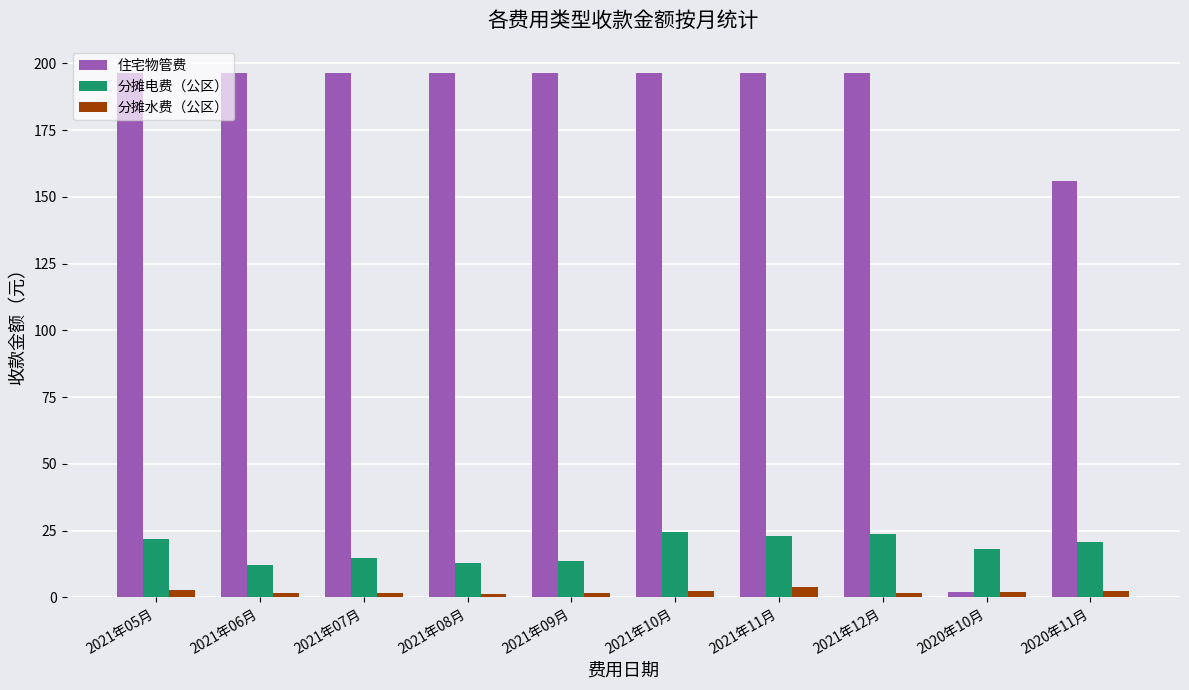

Is the value of 分摊水费（公区） at 2021年12月 greater than the value of 分摊电费（公区） at 2021年11月?

No